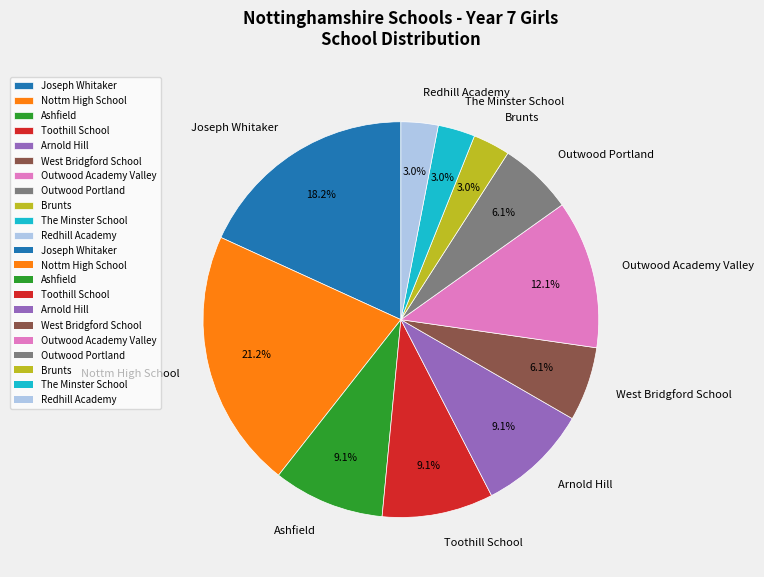

Between West Bridgford School and Redhill Academy, which is larger?

West Bridgford School